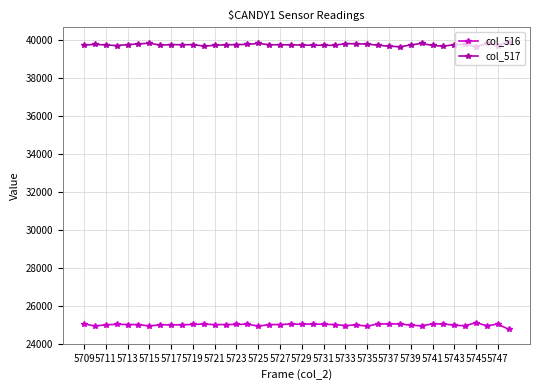

At how many categories does at least one series exceed 26083?

40